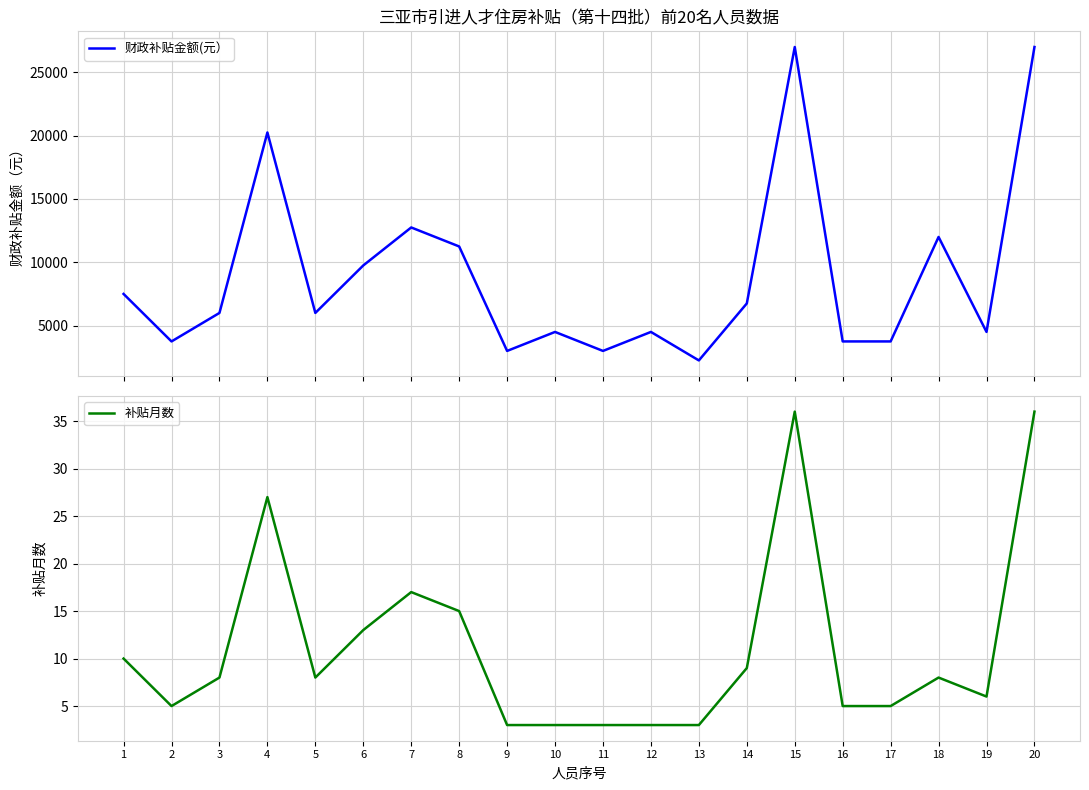

Which category has the highest value across all series?

15